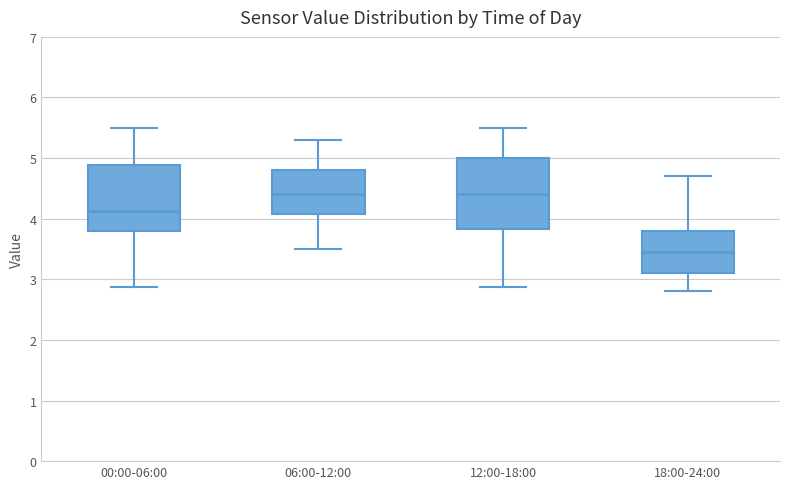

Comparing the boxes themselves (not the whiskers), which one is the tallest?

12:00-18:00